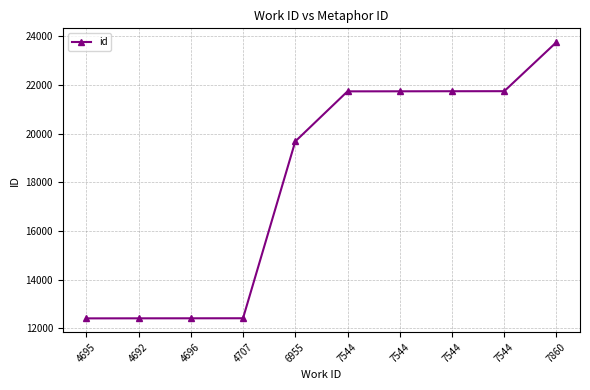

Read the value at 6955, to the nearest 50.

19700